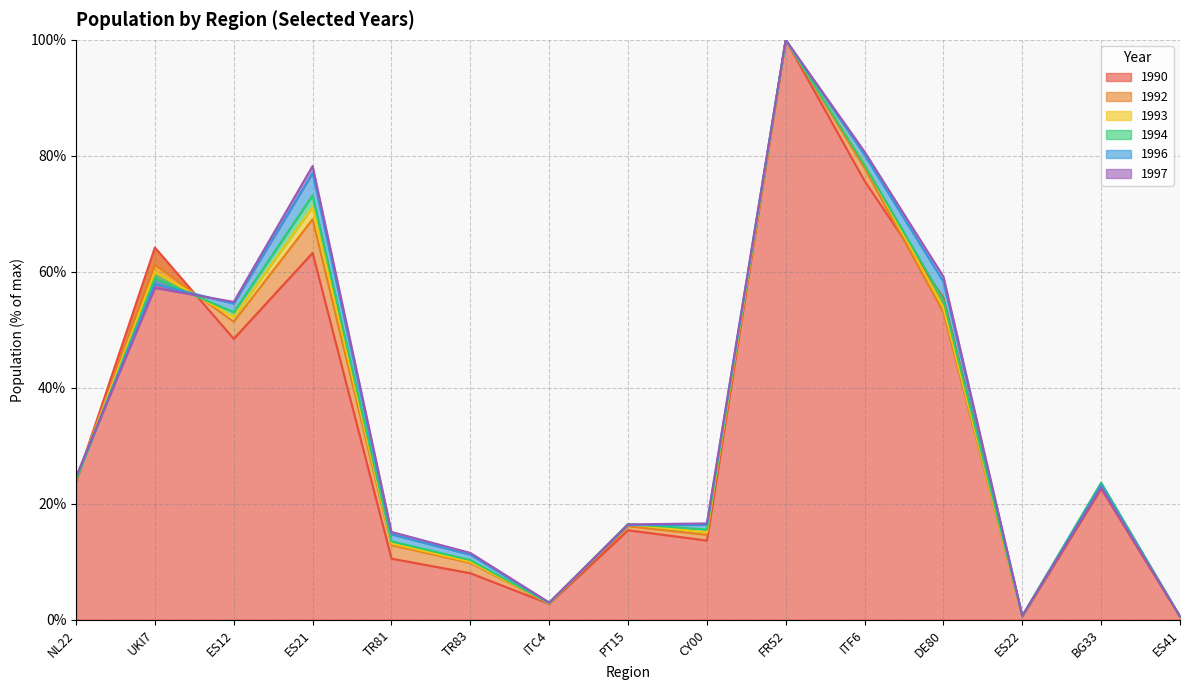

How many interior local valleys does the 1990 series have?

4